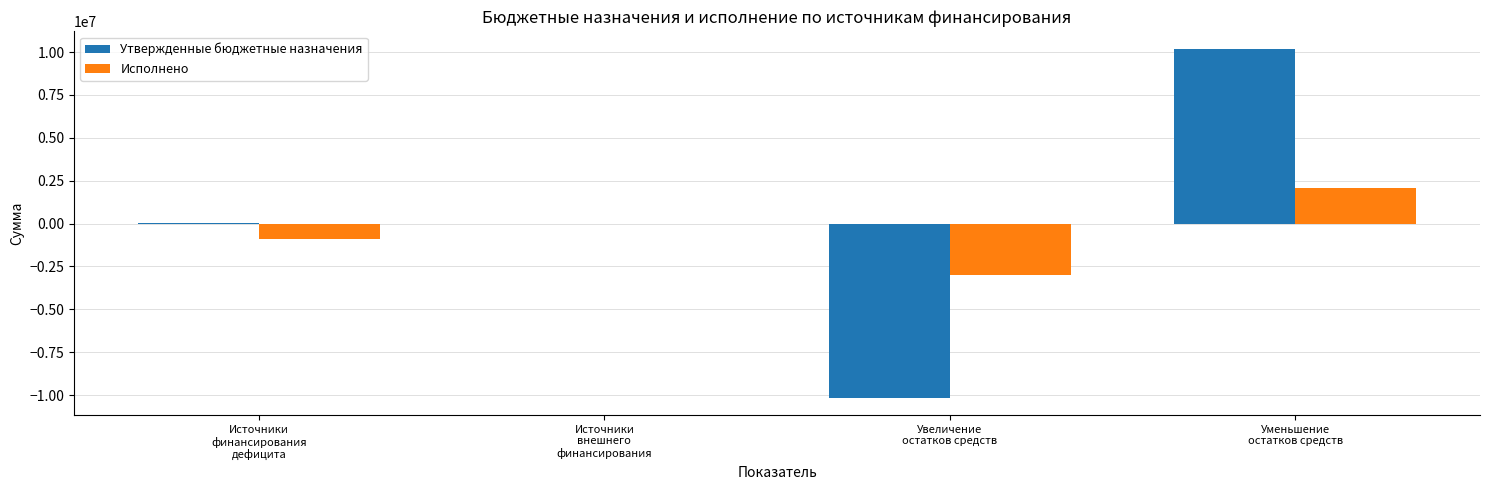

Which category has the highest value across all series?

Уменьшение
остатков средств